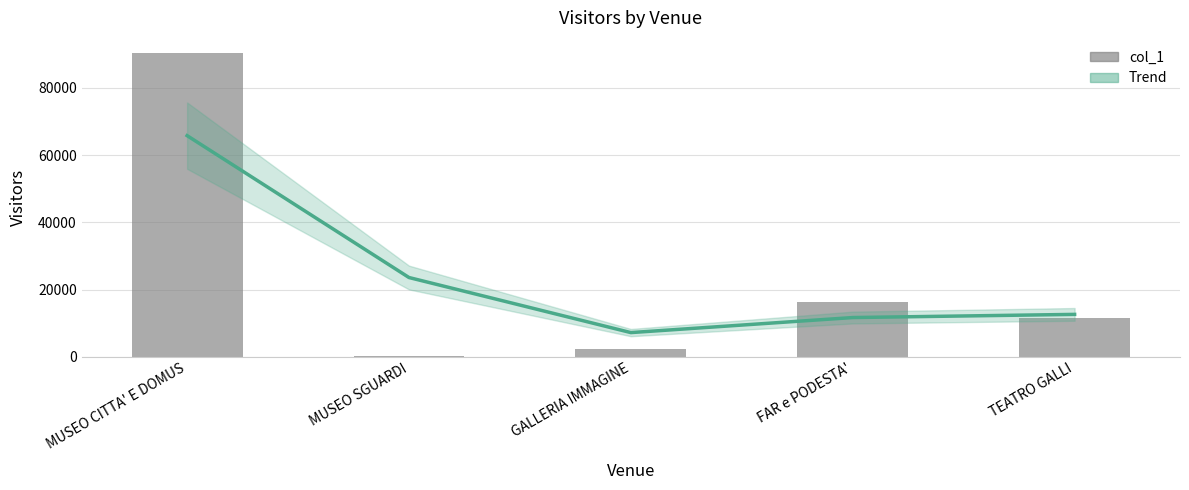

Between FAR e PODESTA' and MUSEO SGUARDI, which is larger?

FAR e PODESTA'